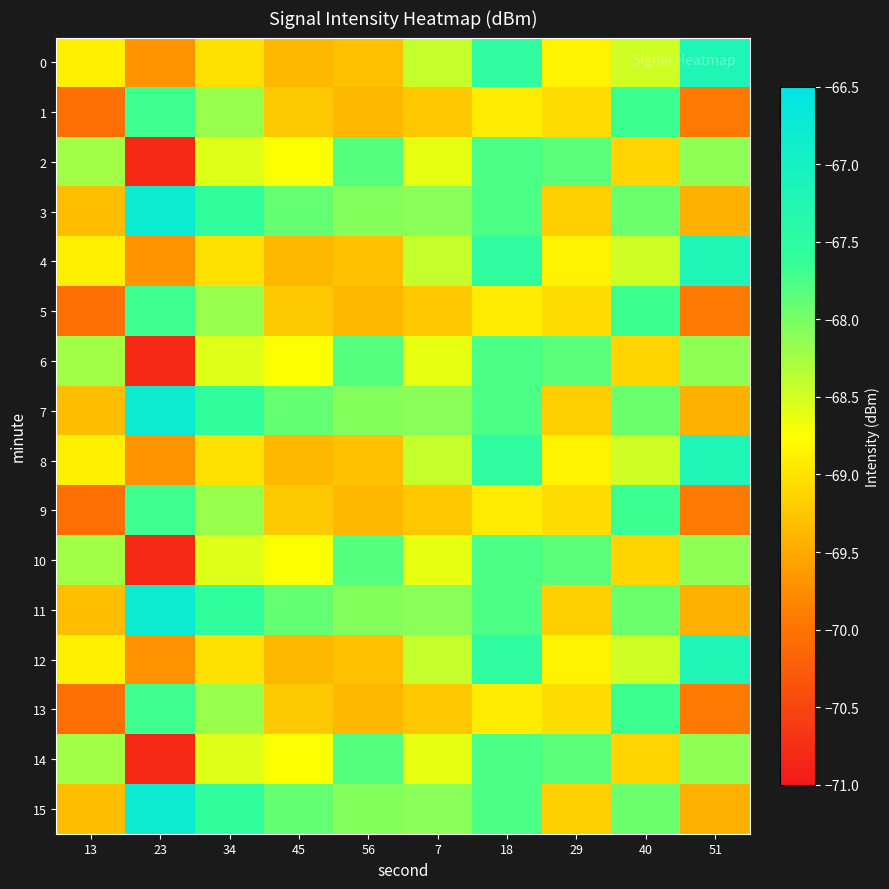

Reading left to right, list all the values displayed in this chart.

0: 13=-68.9	23=-69.7	34=-69.0	45=-69.4	56=-69.3	7=-68.4	18=-67.5	29=-68.8	40=-68.5	51=-67.2
1: 13=-70.0	23=-67.7	34=-68.2	45=-69.2	56=-69.4	7=-69.2	18=-68.9	29=-69.0	40=-67.7	51=-69.9
2: 13=-68.2	23=-70.8	34=-68.6	45=-68.7	56=-67.8	7=-68.6	18=-67.8	29=-67.8	40=-69.1	51=-68.1
3: 13=-69.3	23=-66.8	34=-67.6	45=-67.9	56=-68.1	7=-68.1	18=-67.8	29=-69.2	40=-68.0	51=-69.4
4: 13=-68.9	23=-69.7	34=-69.0	45=-69.4	56=-69.3	7=-68.4	18=-67.5	29=-68.8	40=-68.5	51=-67.2
5: 13=-70.0	23=-67.7	34=-68.2	45=-69.2	56=-69.4	7=-69.2	18=-68.9	29=-69.0	40=-67.7	51=-69.9
6: 13=-68.2	23=-70.8	34=-68.6	45=-68.7	56=-67.8	7=-68.6	18=-67.8	29=-67.8	40=-69.1	51=-68.1
7: 13=-69.3	23=-66.8	34=-67.6	45=-67.9	56=-68.1	7=-68.1	18=-67.8	29=-69.2	40=-68.0	51=-69.4
8: 13=-68.9	23=-69.7	34=-69.0	45=-69.4	56=-69.3	7=-68.4	18=-67.5	29=-68.8	40=-68.5	51=-67.2
9: 13=-70.0	23=-67.7	34=-68.2	45=-69.2	56=-69.4	7=-69.2	18=-68.9	29=-69.0	40=-67.7	51=-69.9
10: 13=-68.2	23=-70.8	34=-68.6	45=-68.7	56=-67.8	7=-68.6	18=-67.8	29=-67.8	40=-69.1	51=-68.1
11: 13=-69.3	23=-66.8	34=-67.6	45=-67.9	56=-68.1	7=-68.1	18=-67.8	29=-69.2	40=-68.0	51=-69.4
12: 13=-68.9	23=-69.7	34=-69.0	45=-69.4	56=-69.3	7=-68.4	18=-67.5	29=-68.8	40=-68.5	51=-67.2
13: 13=-70.0	23=-67.7	34=-68.2	45=-69.2	56=-69.4	7=-69.2	18=-68.9	29=-69.0	40=-67.7	51=-69.9
14: 13=-68.2	23=-70.8	34=-68.6	45=-68.7	56=-67.8	7=-68.6	18=-67.8	29=-67.8	40=-69.1	51=-68.1
15: 13=-69.3	23=-66.8	34=-67.6	45=-67.9	56=-68.1	7=-68.1	18=-67.8	29=-69.2	40=-68.0	51=-69.4